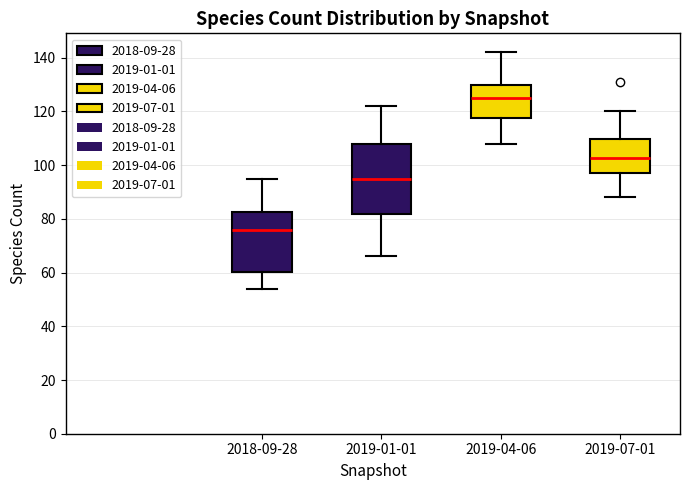

Which box has the lowest median line?

2018-09-28